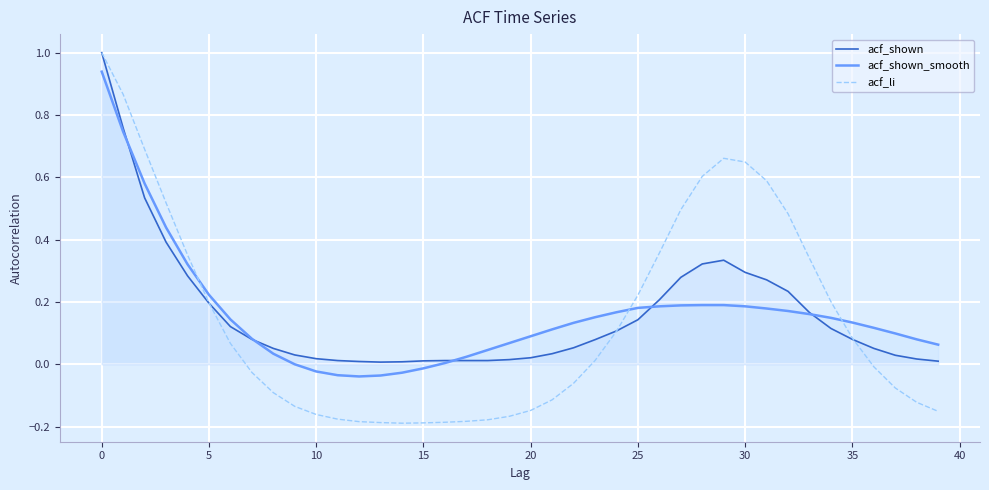

What is the greatest value displayed?

1.0